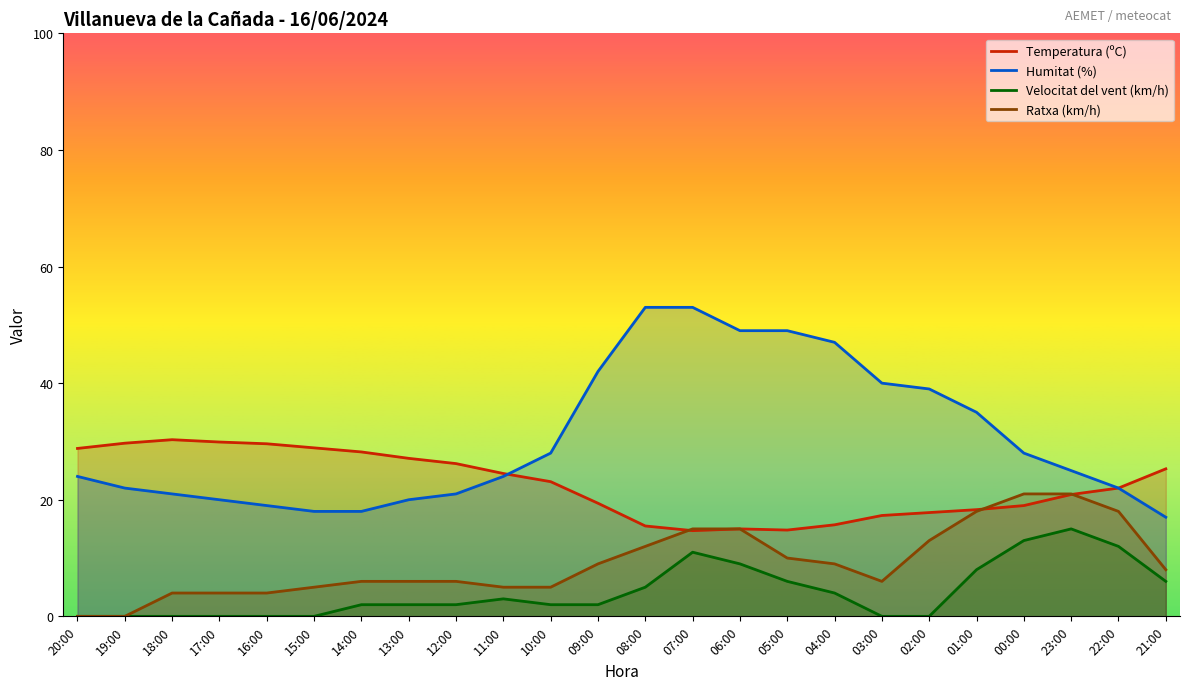

List the series in order of their overall mean, highest first.

Humitat (%), Temperatura (ºC), Ratxa (km/h), Velocitat del vent (km/h)